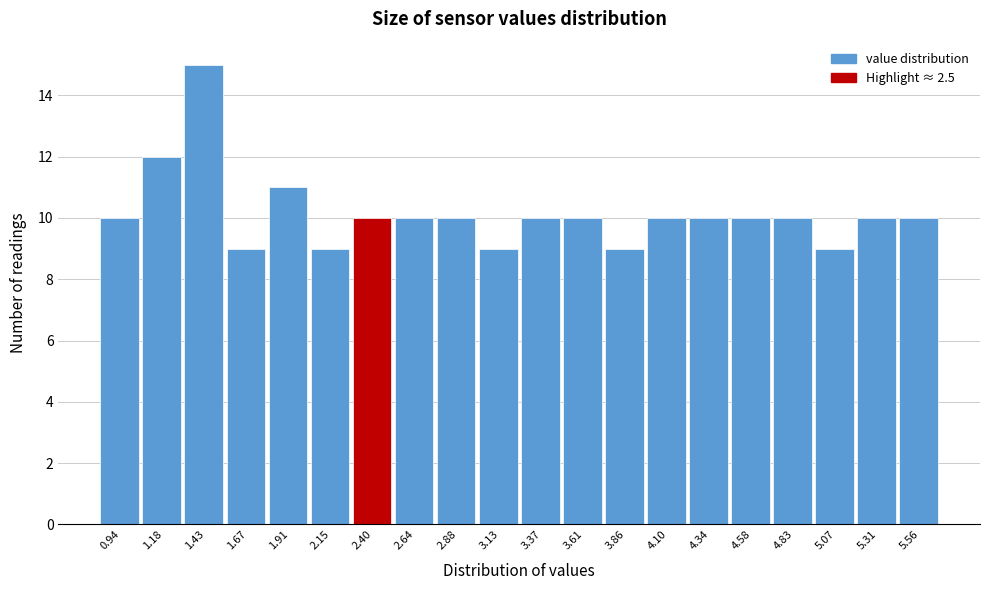

Reading right to left, what are all the values shown in this chart?

10	10	9	10	10	10	10	9	10	10	9	10	10	10	9	11	9	15	12	10